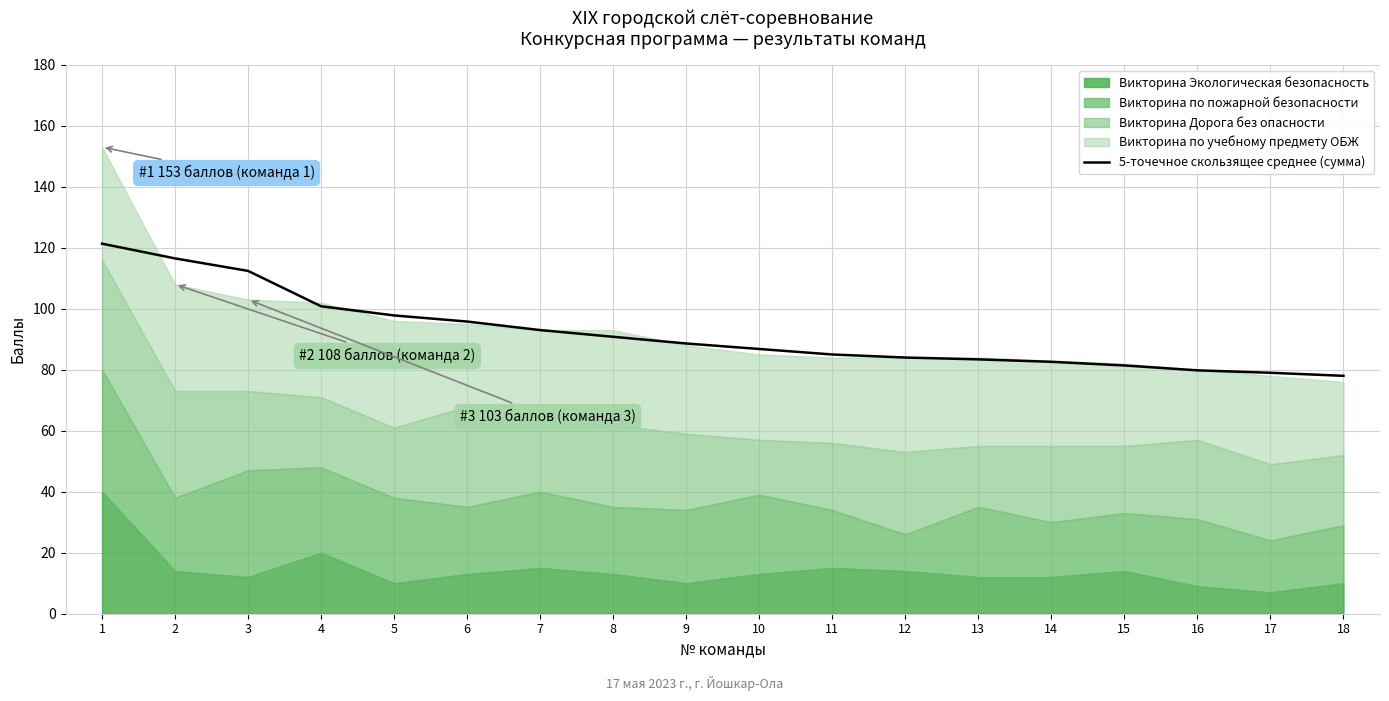

The chart shows a value of 152.1 at 9. True or false?

False